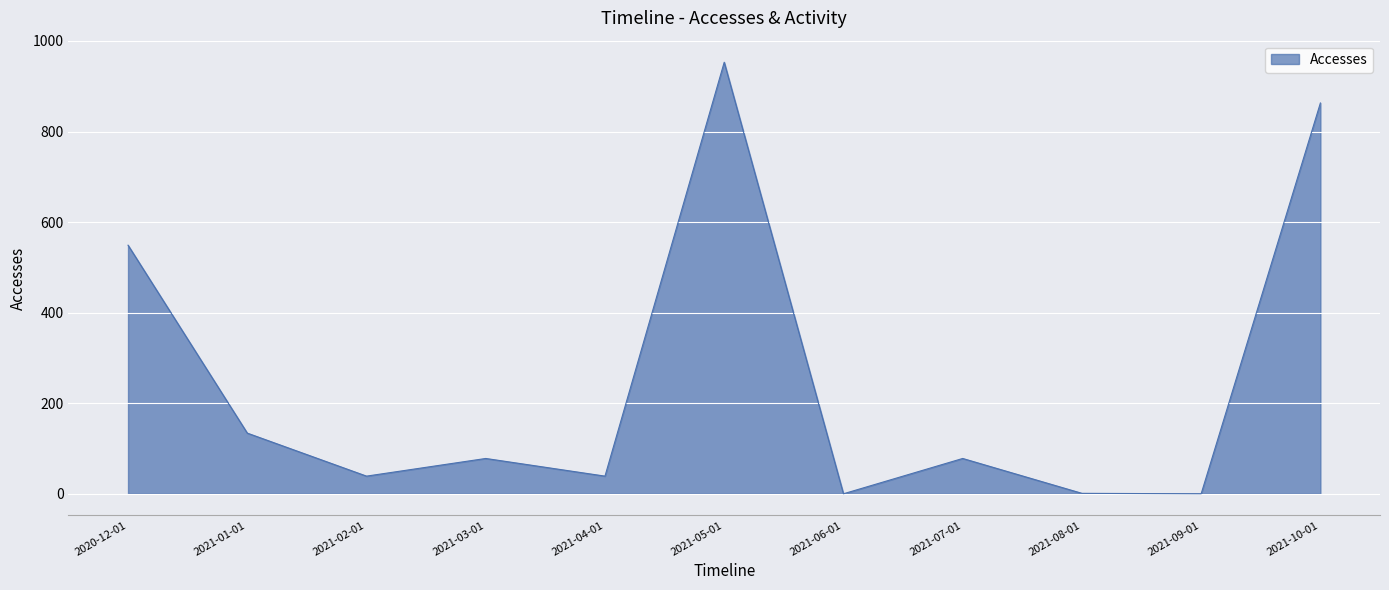

The value at 2021-07-01 is 78. True or false?

True